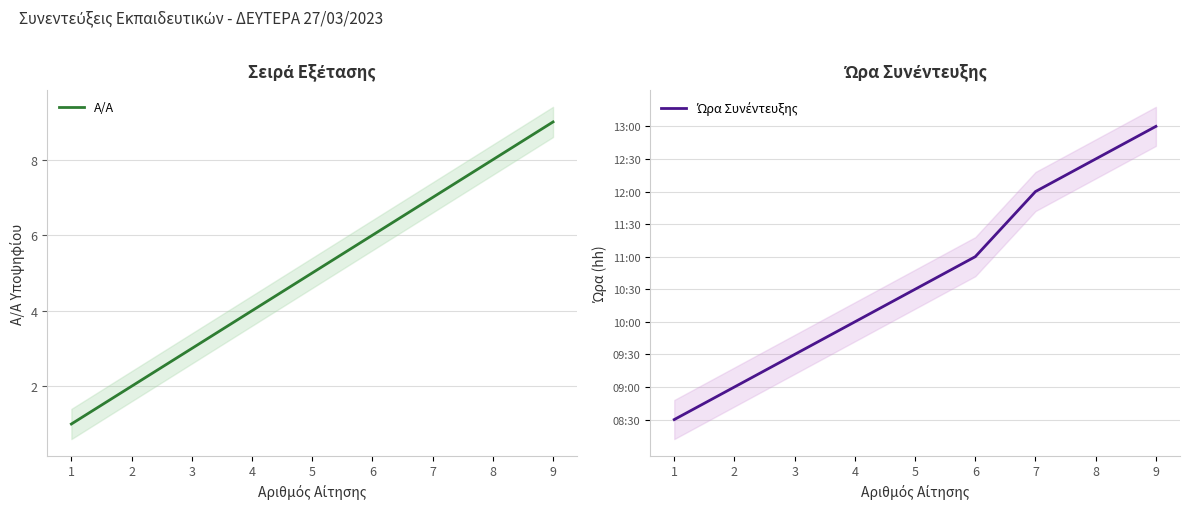

True or false: Α/Α and Ώρα Συνέντευξης cross at least once.

False